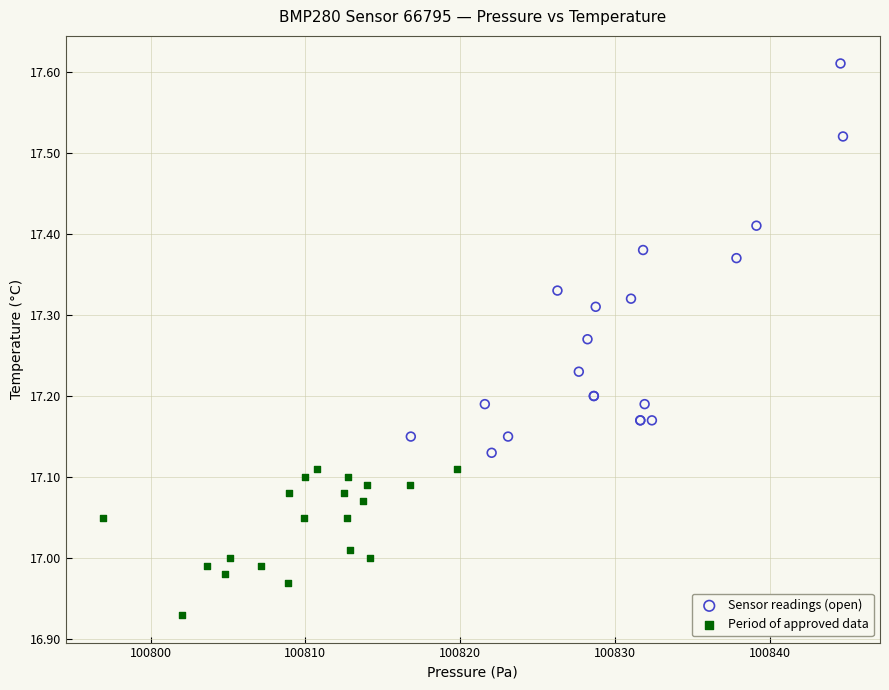

Which series reaches the minimum Y coordinate?

Period of approved data